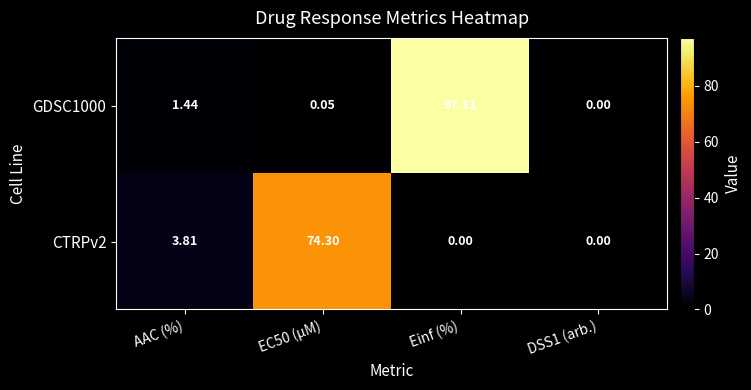

Which label corresponds to the largest value in the chart?

Einf (%)